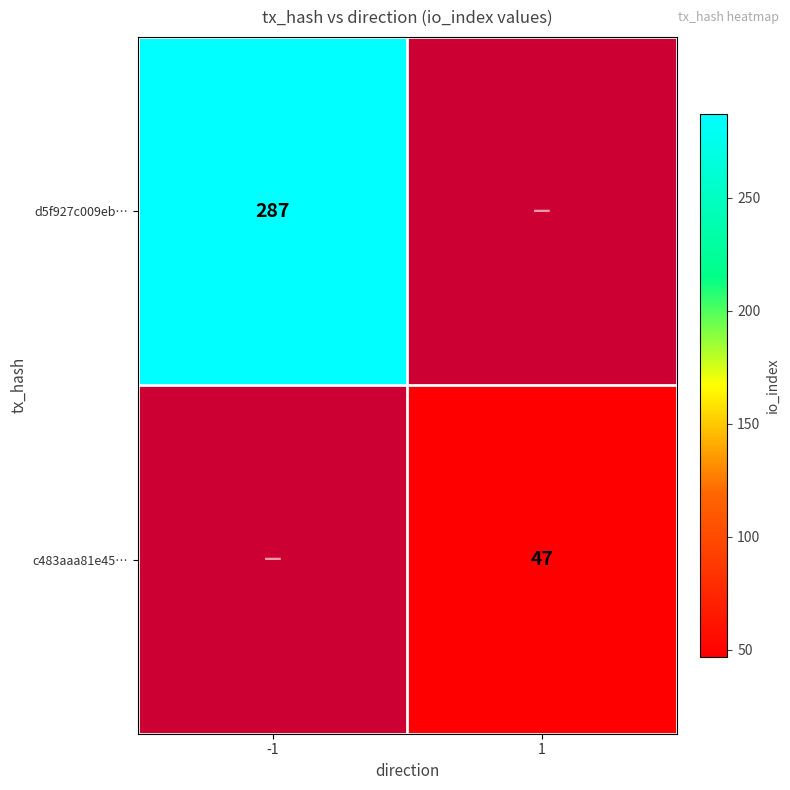

The c483aaa81e45… series shows 62.5 at 1. True or false?

False